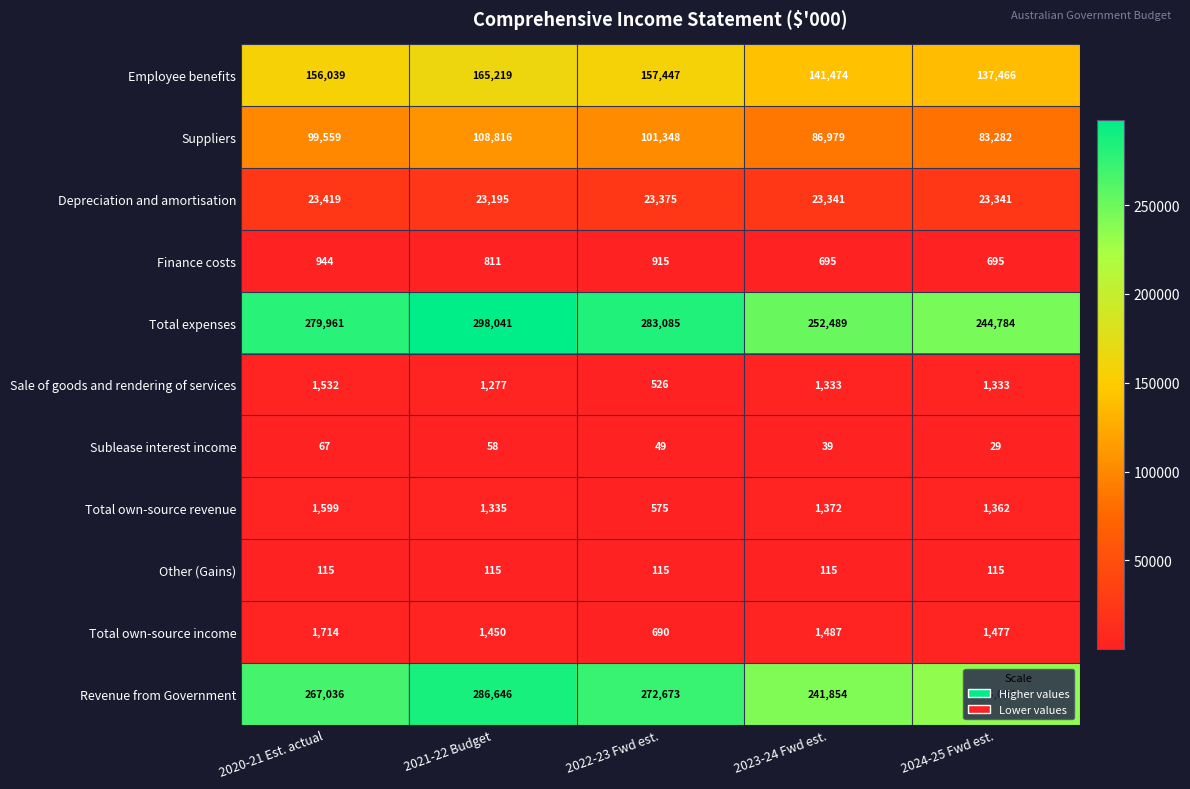

What is the difference between the Sale of goods and rendering of services values at 2024-25 Fwd est. and 2020-21 Est. actual?

199